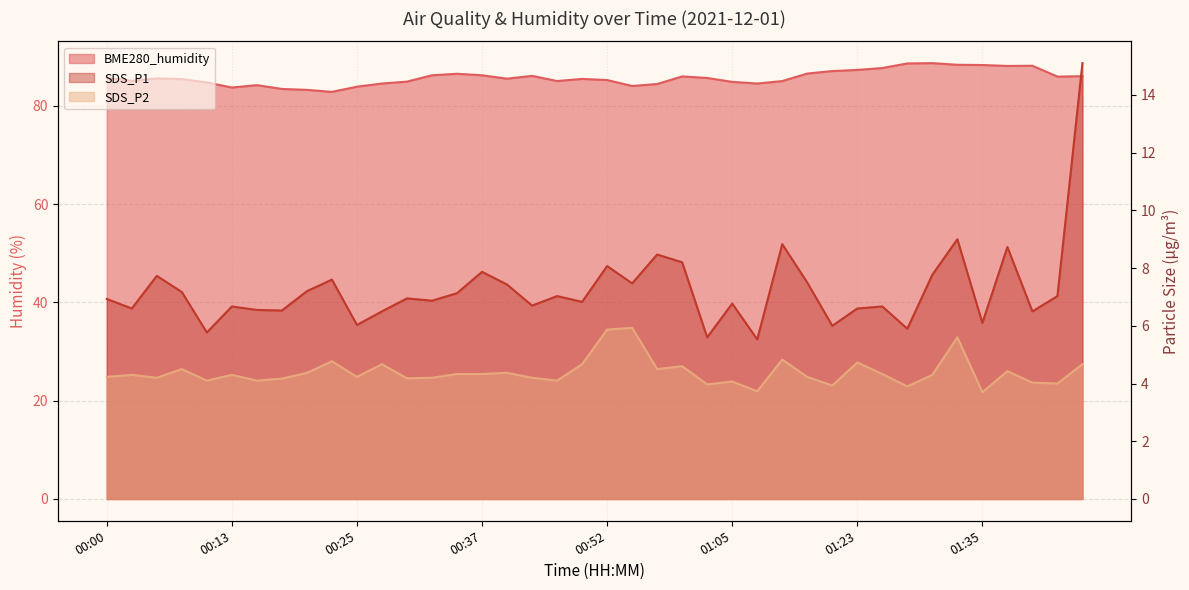

What is the difference between the BME280_humidity values at 01:40 and 00:40?

2.6